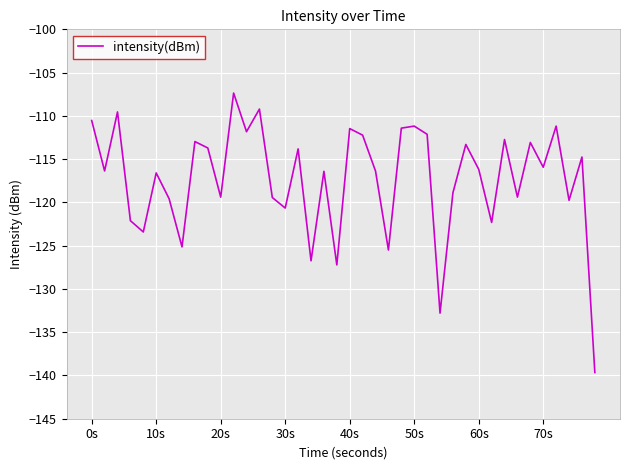

What is the difference between the maximum and minimum values?

32.3